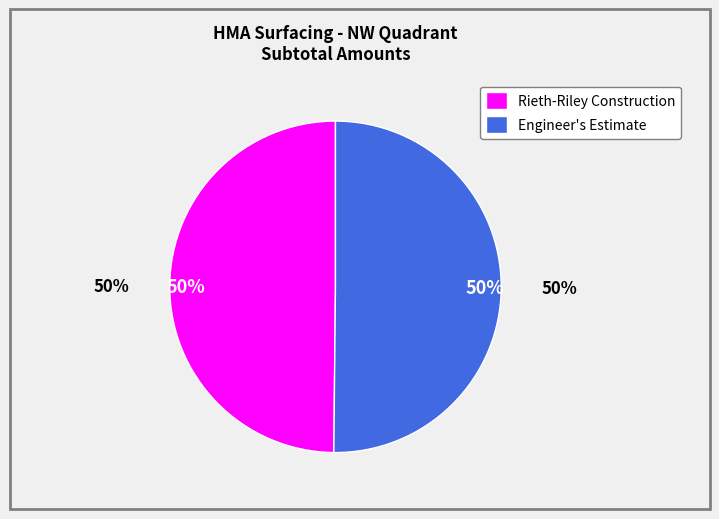

What is the ratio of the value at Engineer's Estimate to the value at Rieth-Riley Construction?

1.0